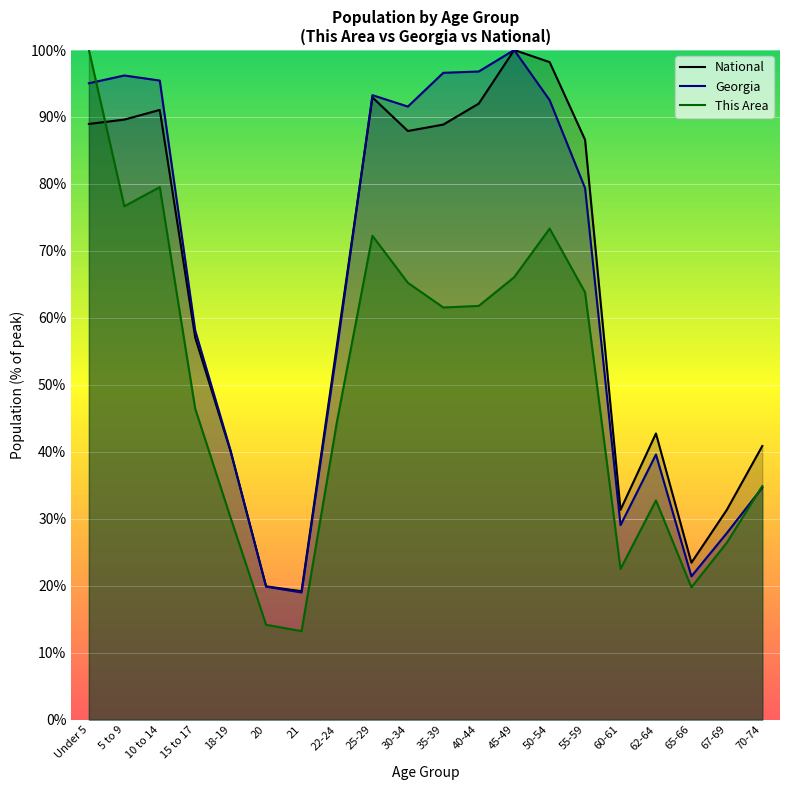

What are all the series names shown in the legend?

National, Georgia, This Area